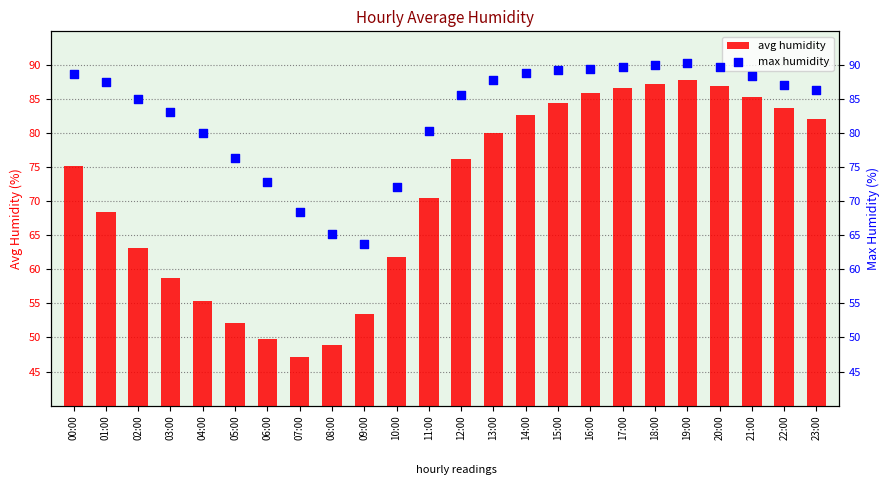

Which series has the largest Y range (max minus min)?

avg humidity